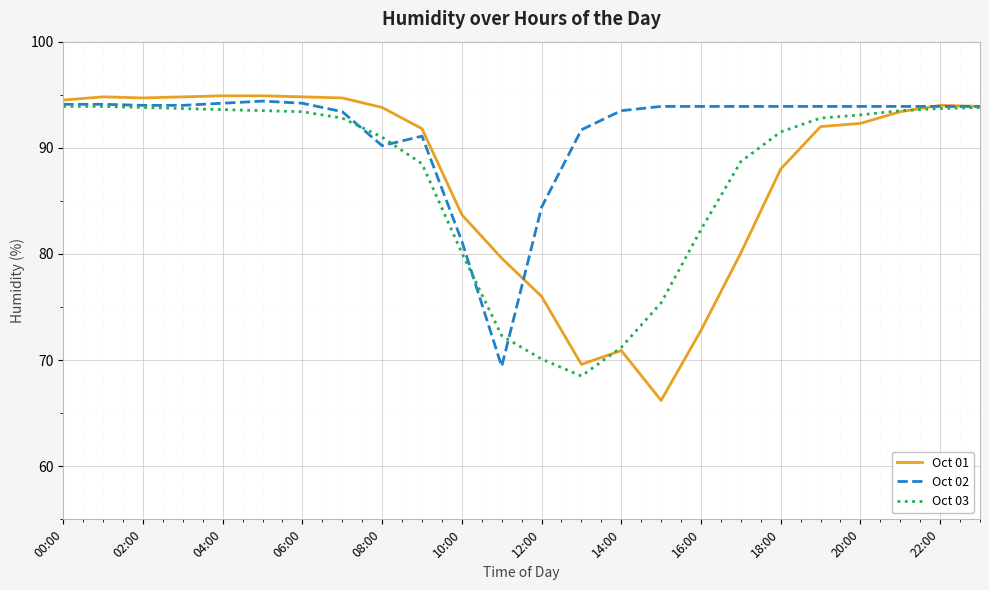

True or false: Oct 01 has more than 2 interior local peaks.

True